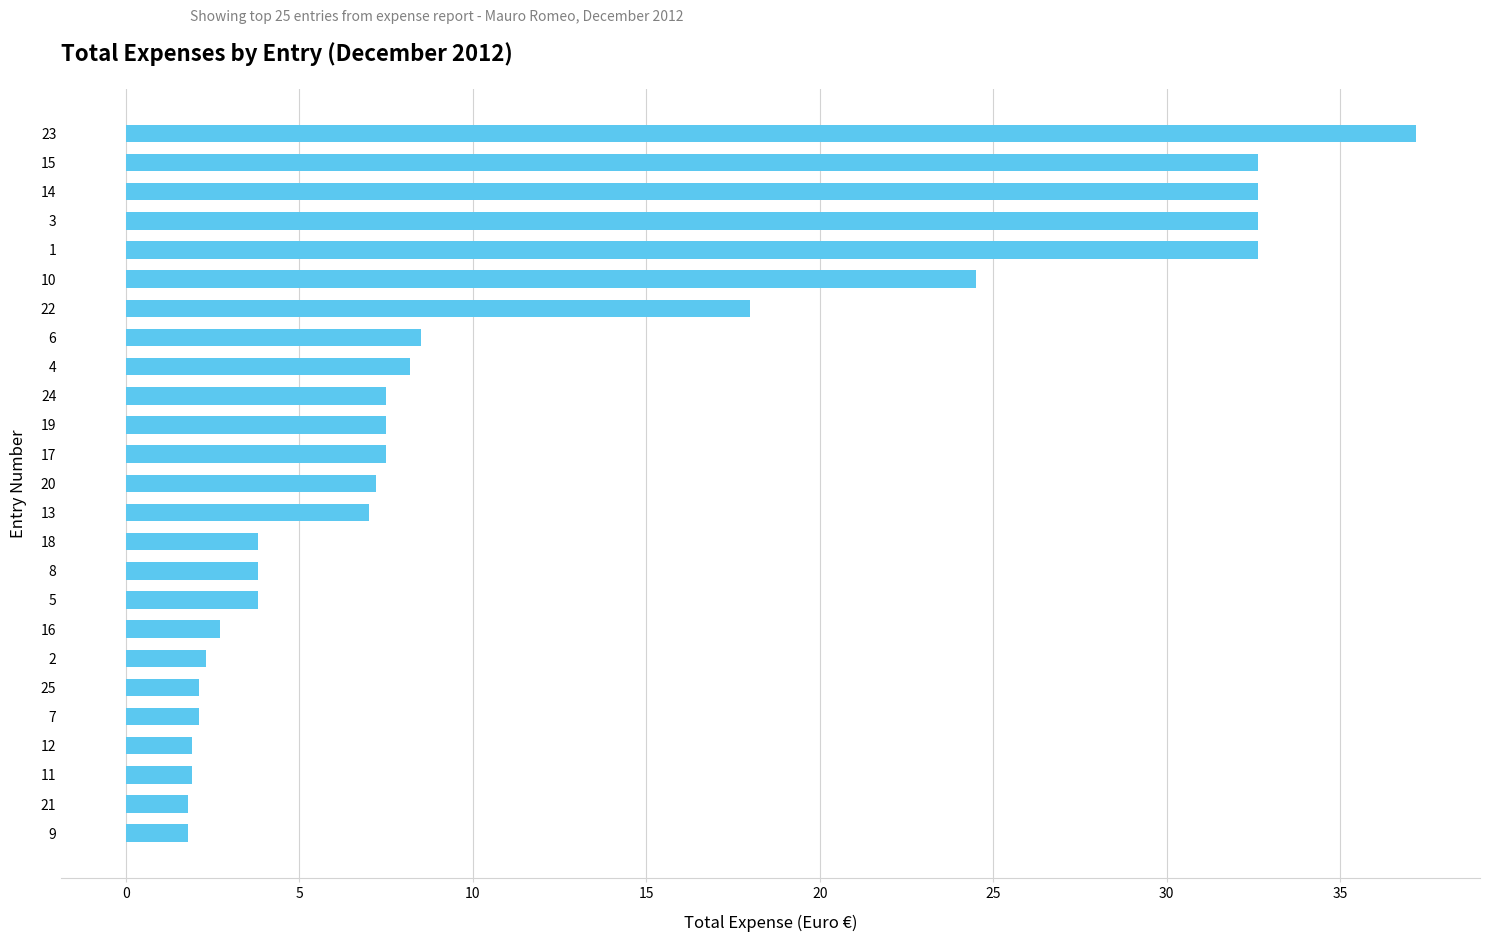

The chart shows a value of 1.1 at 5. True or false?

False